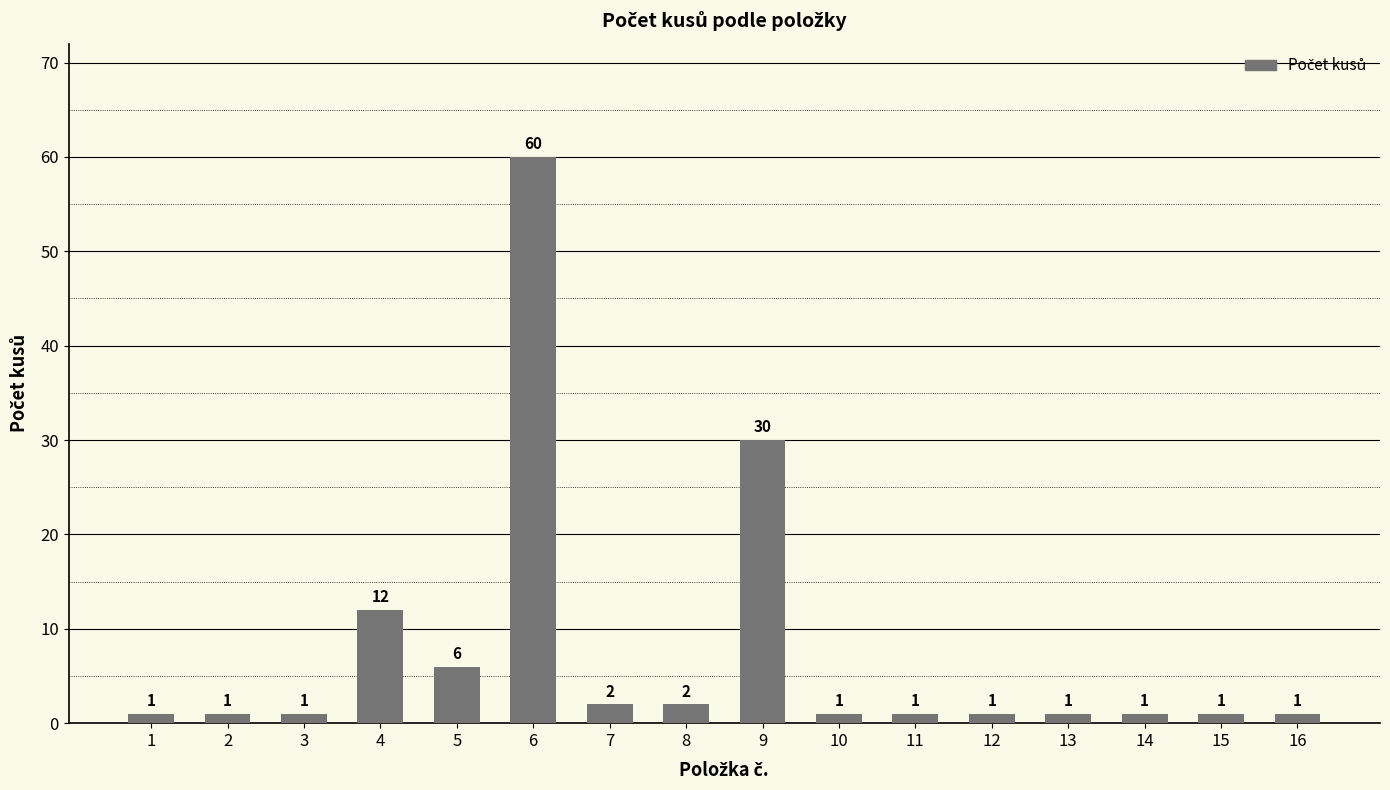

What is the change in value from 2 to 8?

+1